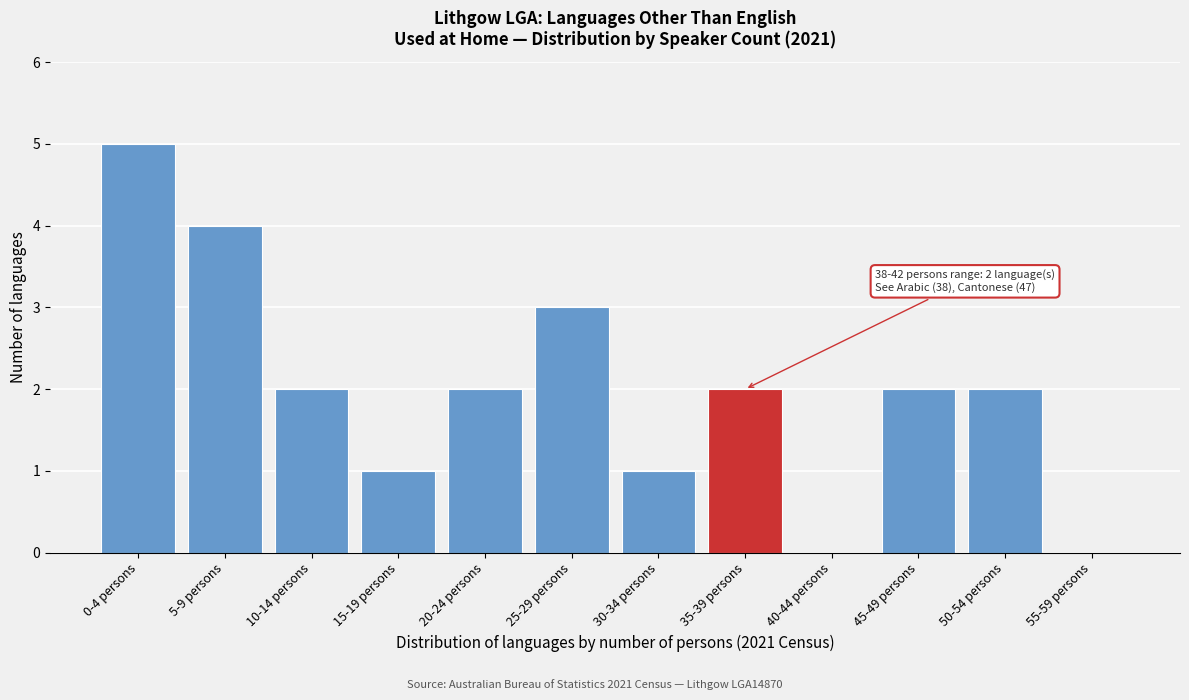

Reading right to left, what are all the values shown in this chart?

55-59 persons=0	50-54 persons=2	45-49 persons=2	40-44 persons=0	35-39 persons=2	30-34 persons=1	25-29 persons=3	20-24 persons=2	15-19 persons=1	10-14 persons=2	5-9 persons=4	0-4 persons=5